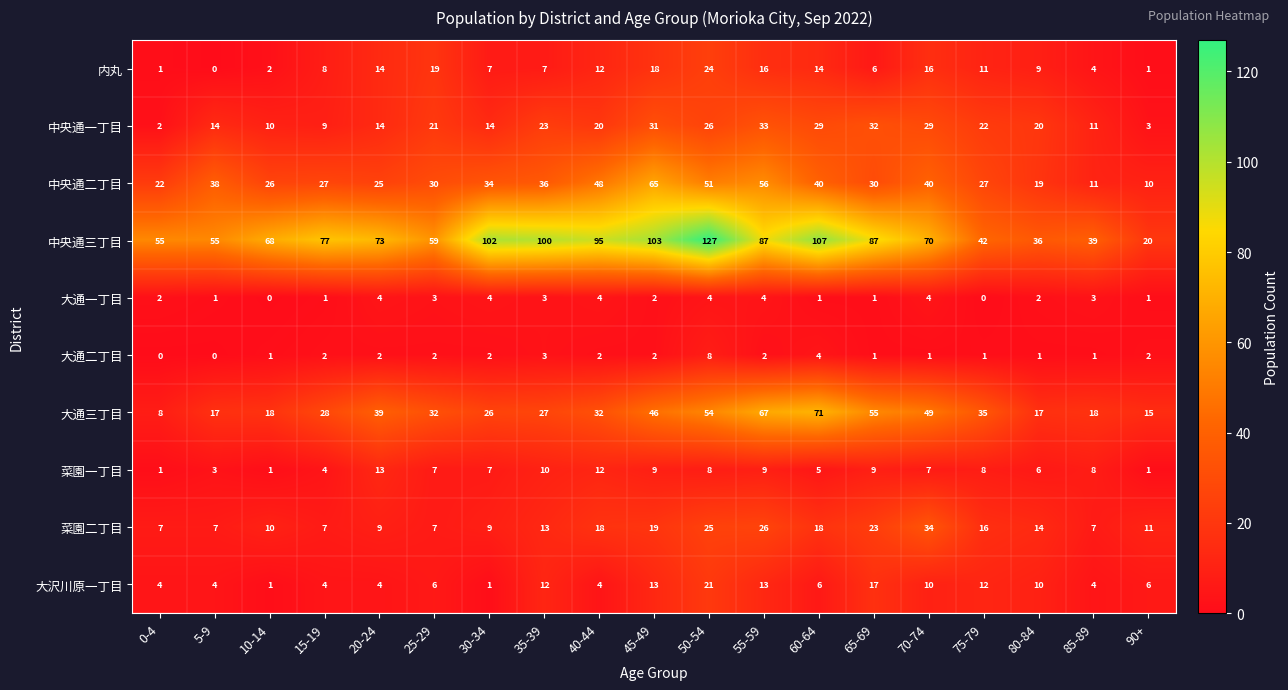

Is it true that 大通二丁目 equals 1 at 10-14?

True